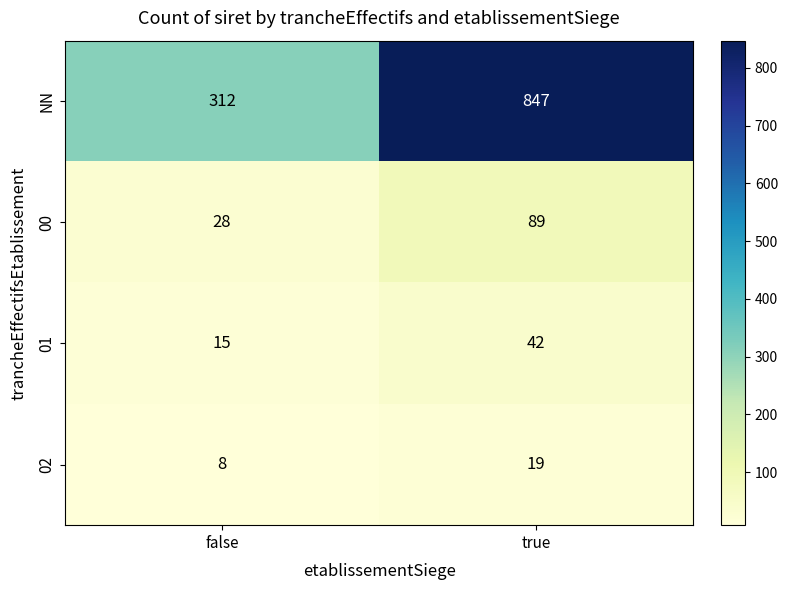

What is the approximate value of 00 at true, to the nearest 5?

90